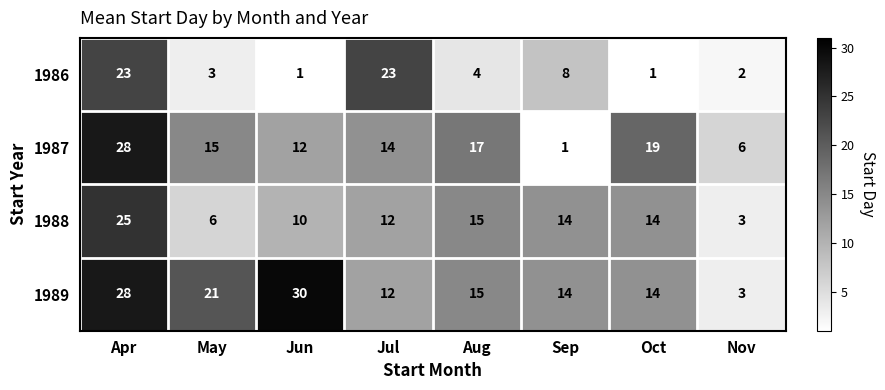

The value of 1989 at Sep is 14. True or false?

True